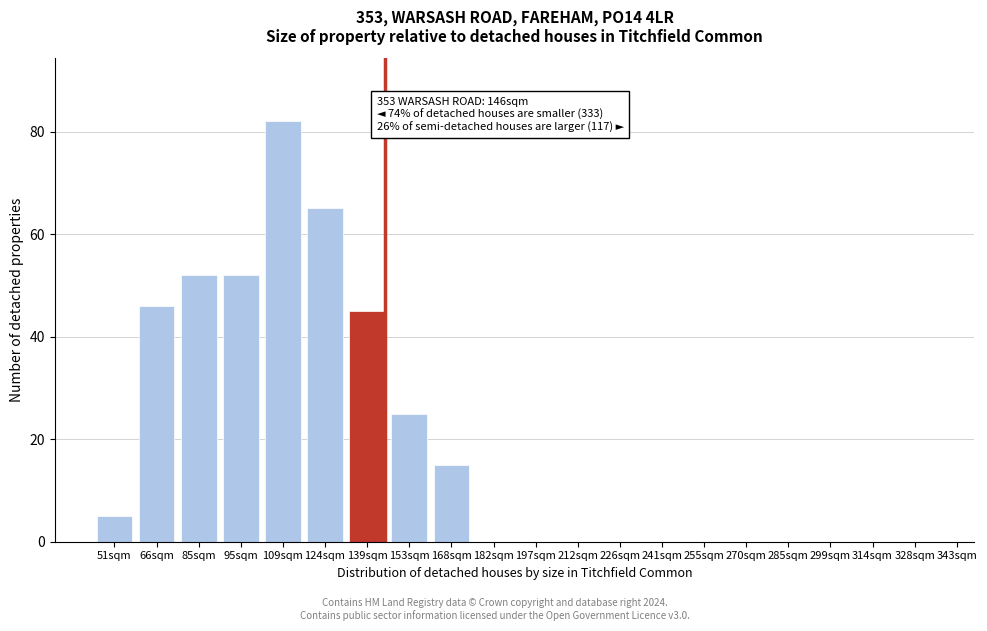

Reading right to left, what are all the values shown in this chart?

328sqm=0	314sqm=0	299sqm=0	285sqm=0	270sqm=0	255sqm=0	241sqm=0	226sqm=0	212sqm=0	197sqm=0	182sqm=0	168sqm=15	153sqm=25	139sqm=45	124sqm=65	109sqm=82	95sqm=52	85sqm=52	66sqm=46	51sqm=5